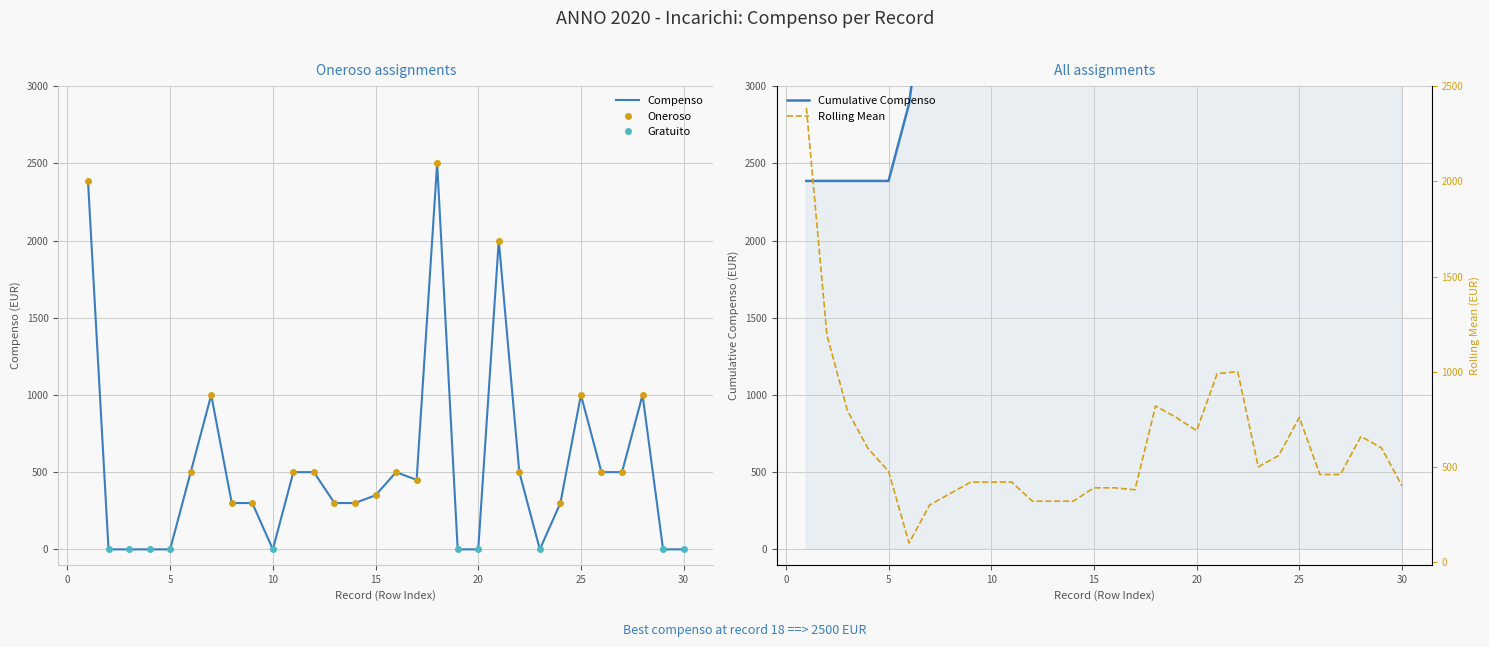

What is the total value across all series at 4?

2386